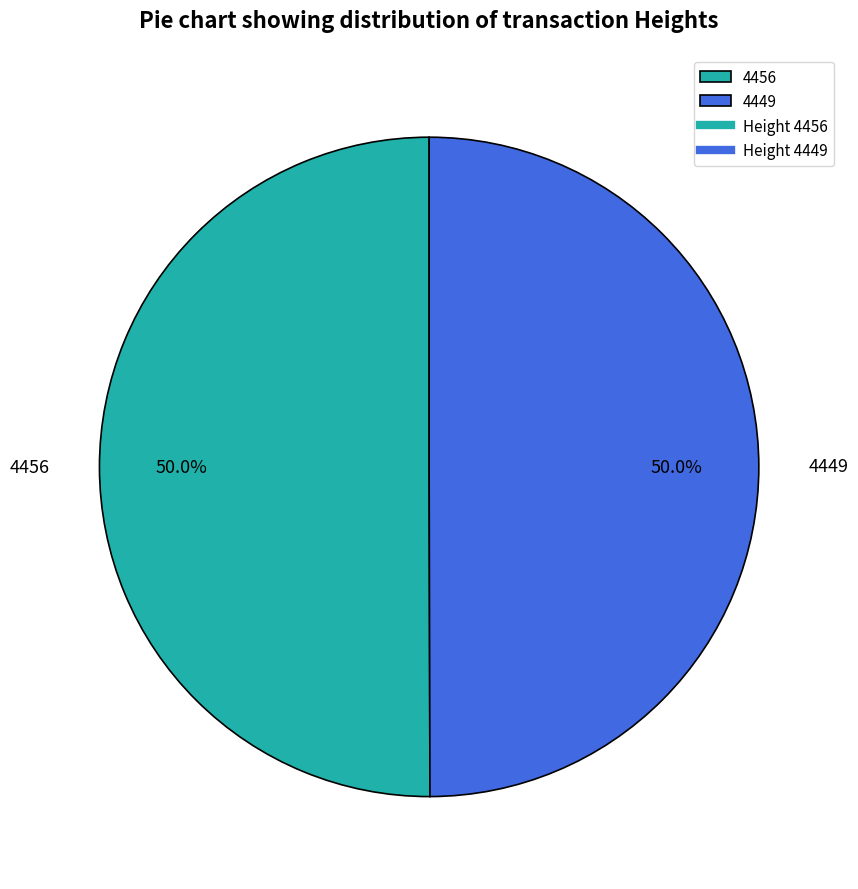

What percentage is NOT represented by 4449?

50.0%